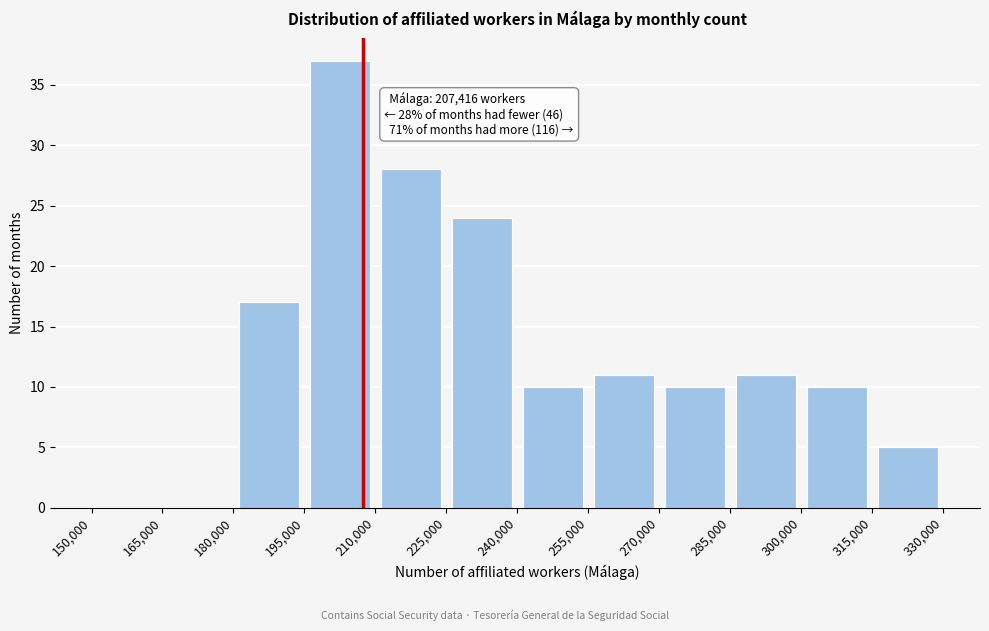

Over which range of the x-axis is the bar tallest?

195,000 to 210,000